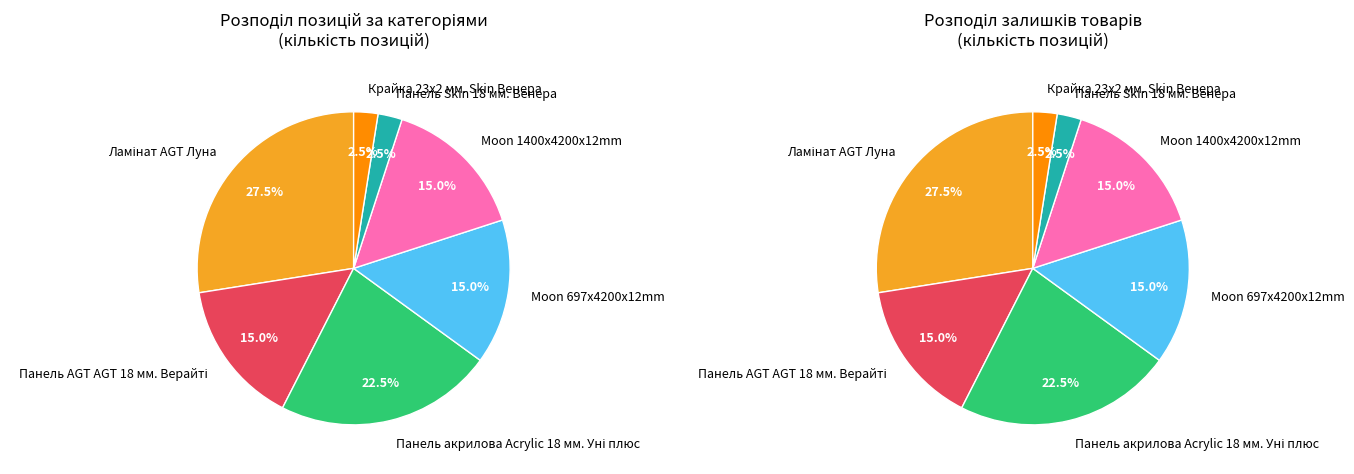

To the nearest percent, what is the difference between the largest and smallest slice percentages?

25%